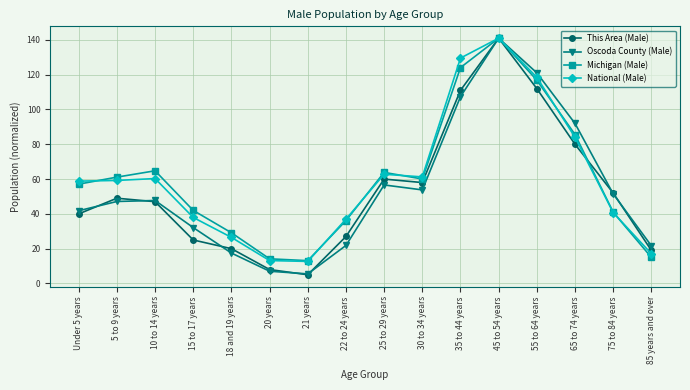

What is the difference between the highest and lowest values at 15 to 17 years?

17.0